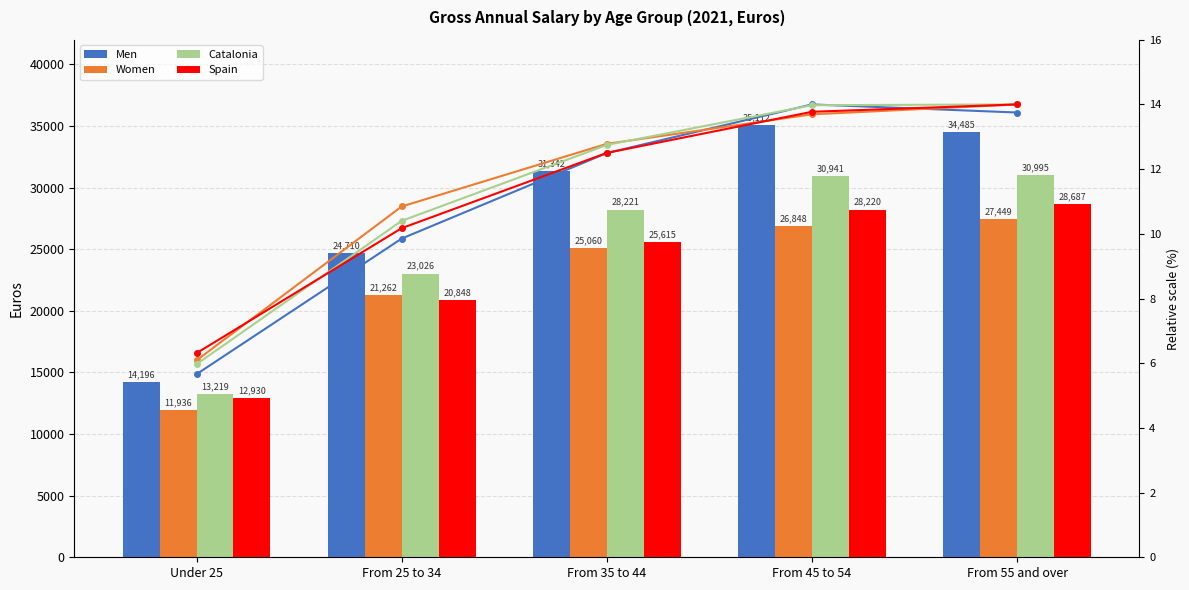

Reading left to right, extract all data points from this chart.

Men: Under 25=14196.1	From 25 to 34=24709.9	From 35 to 44=31341.5	From 45 to 54=35112.2	From 55 and over=34485.0
Women: Under 25=11936.3	From 25 to 34=21262.2	From 35 to 44=25060.0	From 45 to 54=26847.7	From 55 and over=27448.8
Catalonia: Under 25=13218.7	From 25 to 34=23026.1	From 35 to 44=28220.7	From 45 to 54=30941.0	From 55 and over=30995.0
Spain: Under 25=12930.1	From 25 to 34=20848.1	From 35 to 44=25615.5	From 45 to 54=28219.6	From 55 and over=28687.2